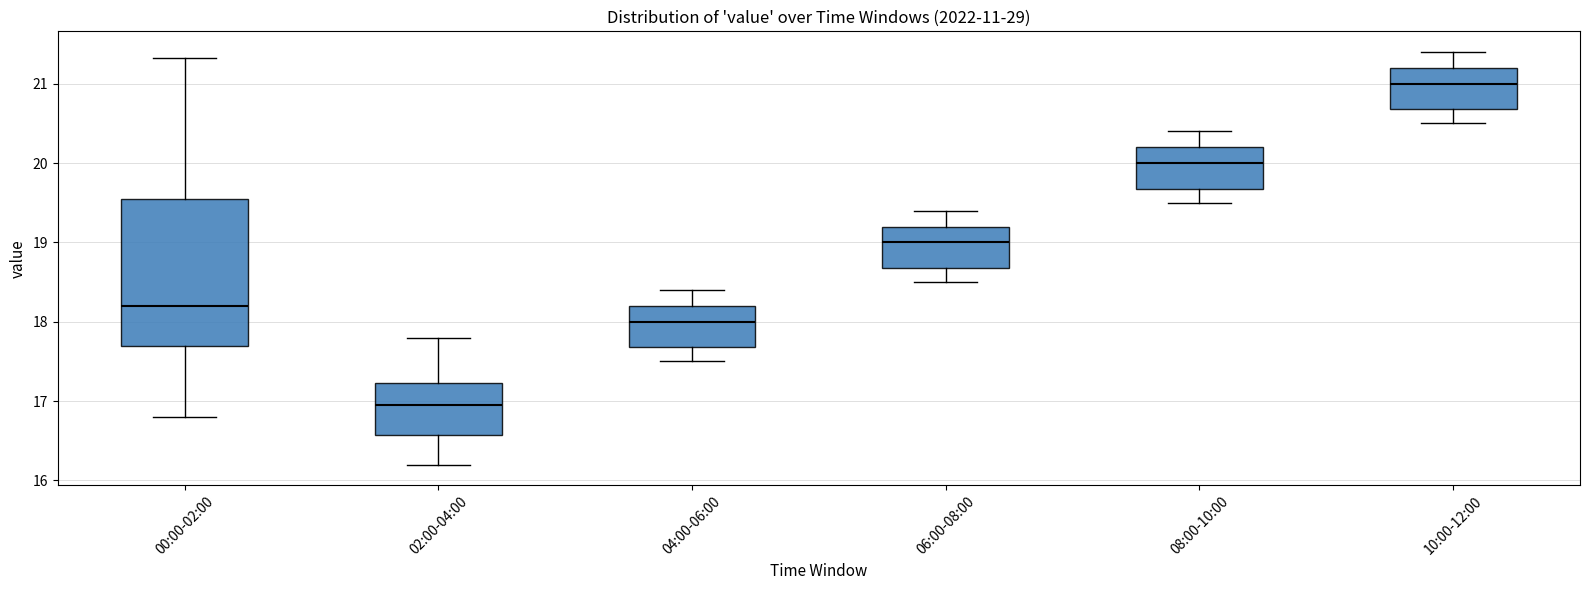

Which box's median line is the highest?

10:00-12:00